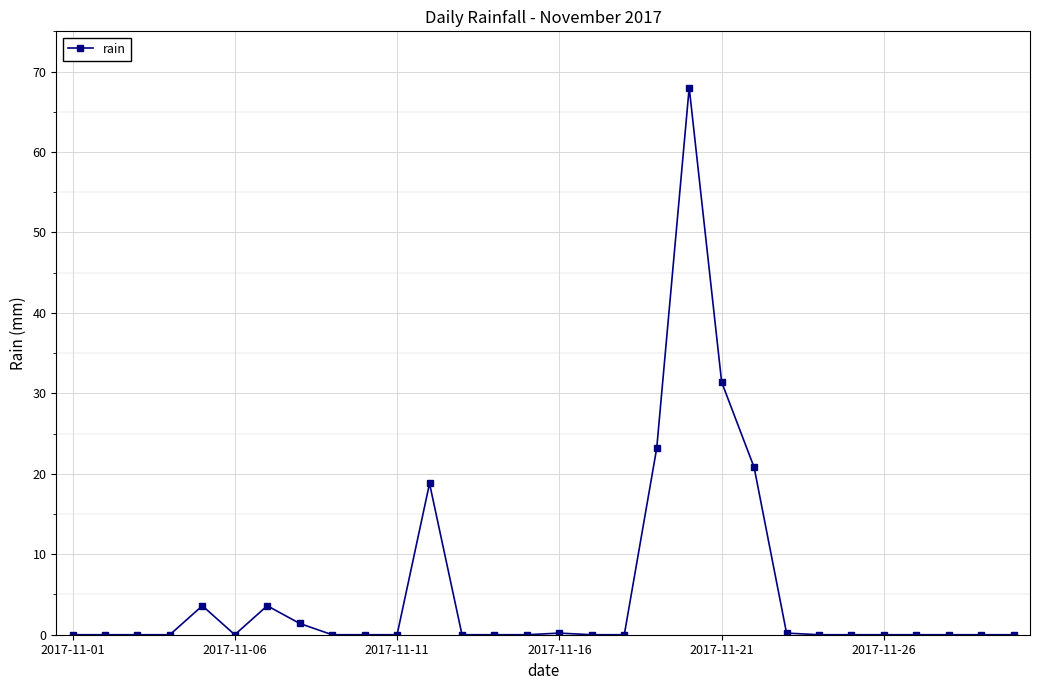

True or false: there are more than 0 points higher than both neighbors.

True